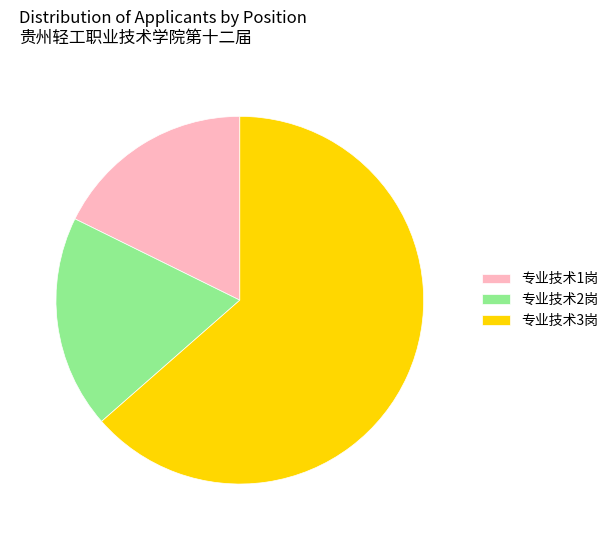

Does any single category account for the majority?

Yes